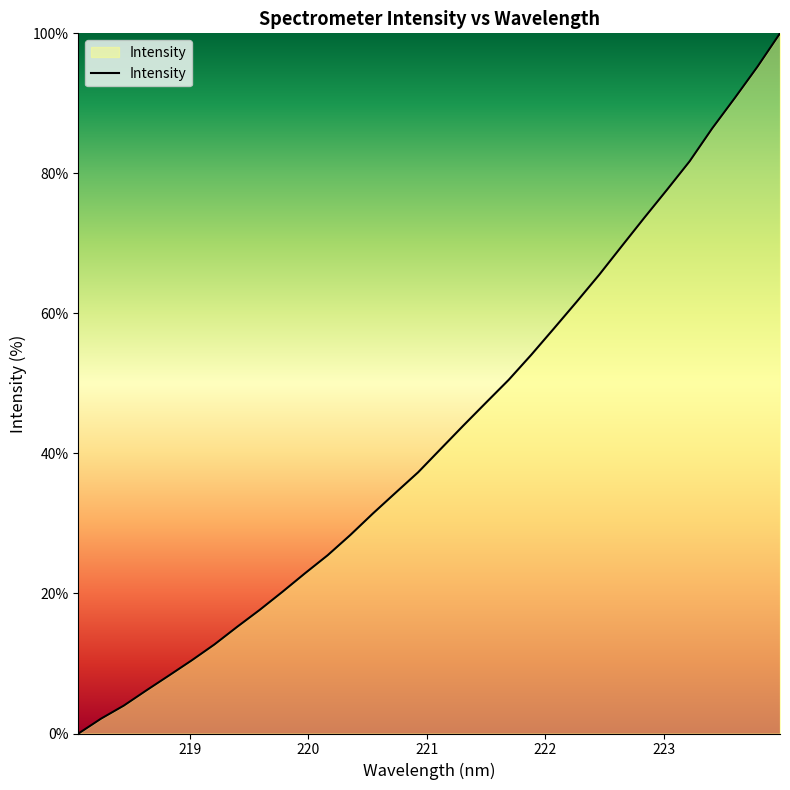

What is the difference between the maximum and minimum values?

100.0